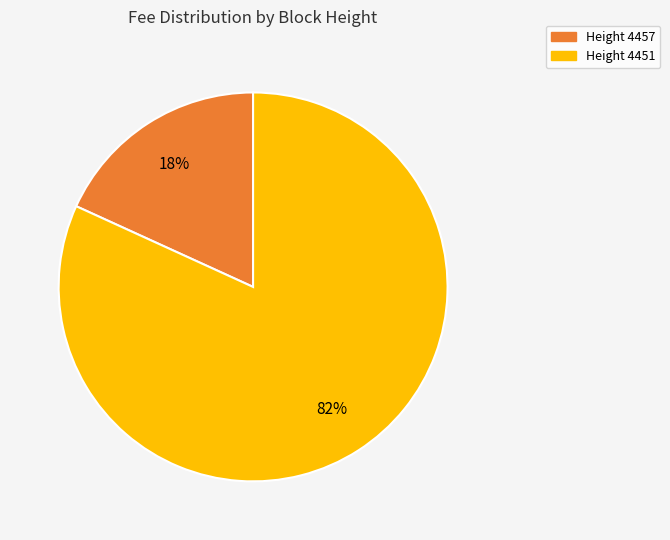

Is there a majority slice in this chart?

Yes